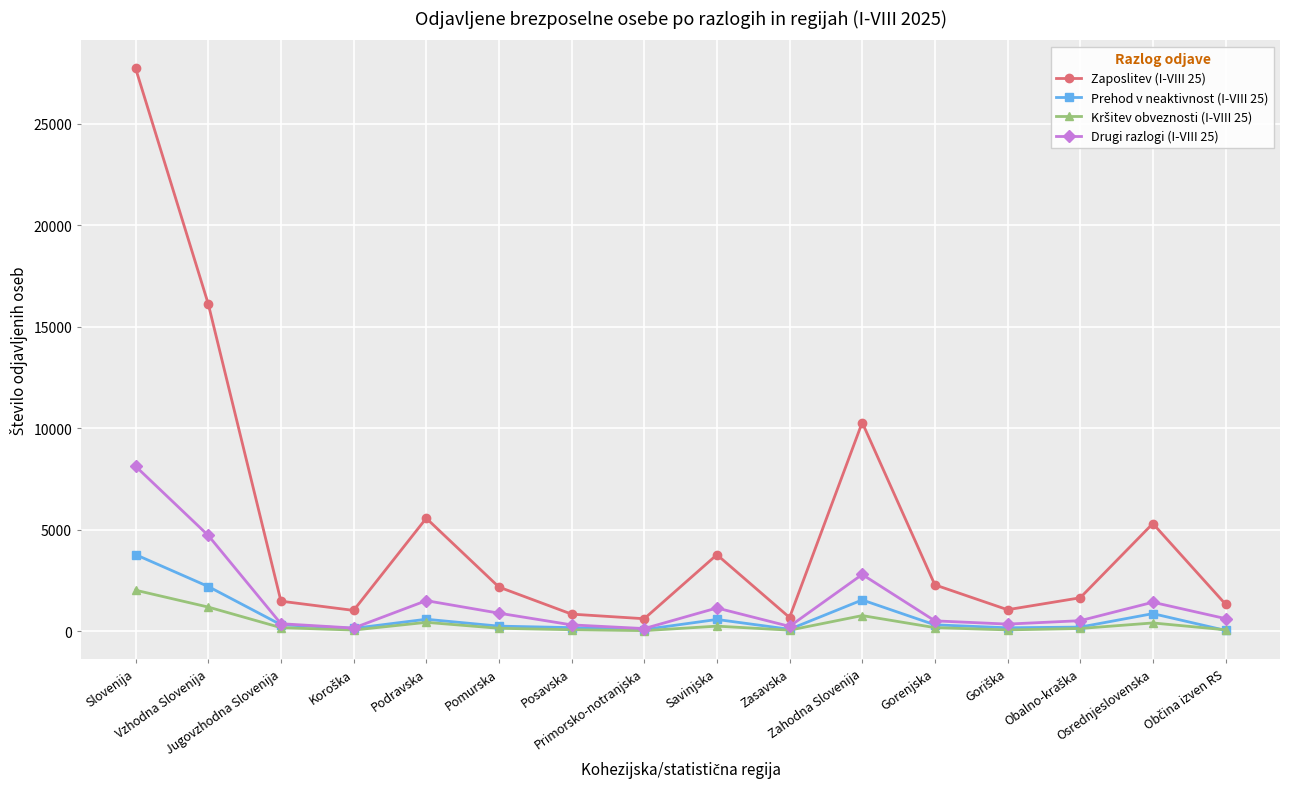

True or false: Drugi razlogi (I-VIII 25) has more than 2 points higher than both neighbors.

True